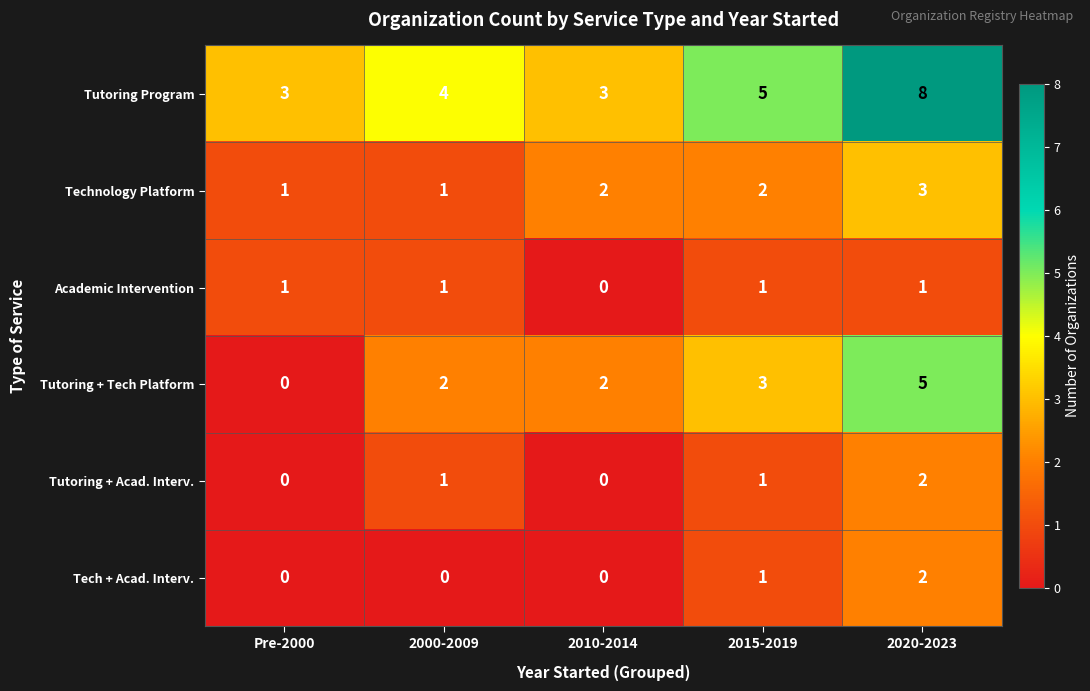

What is the difference between the highest and lowest values at Pre-2000?

3